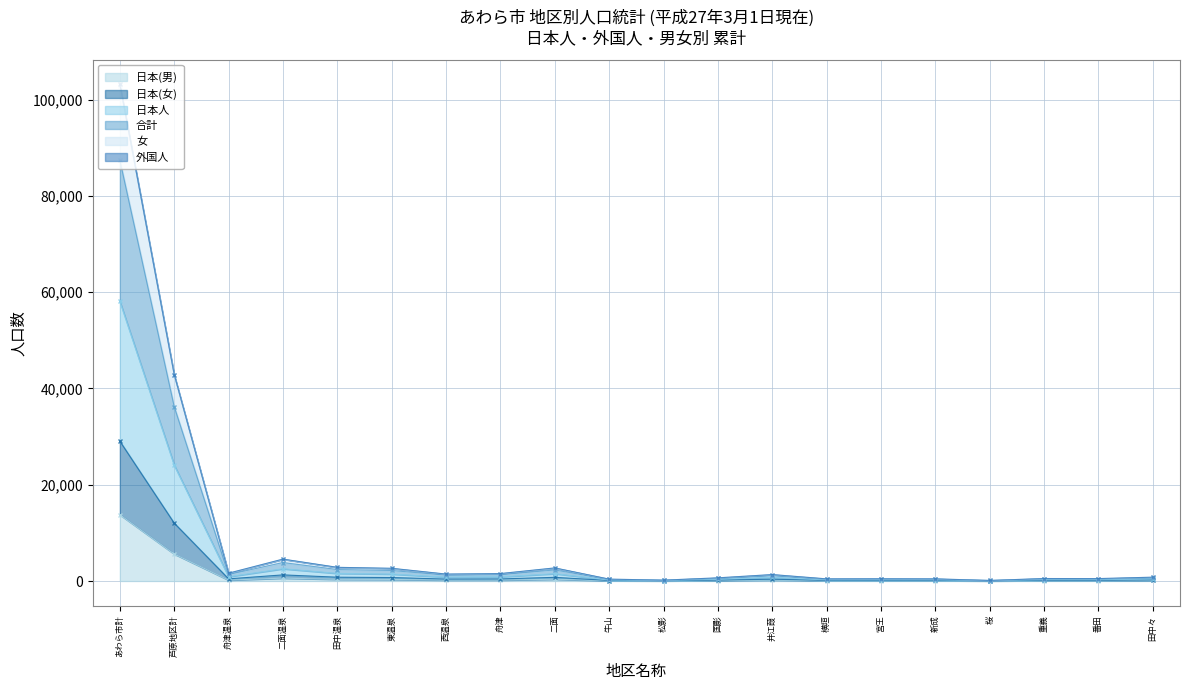

What is the total value across all series at 新成?

1714